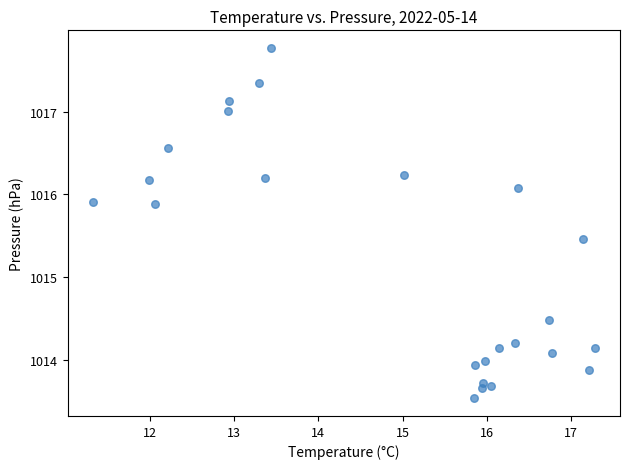

What is the range of Y values (max minus min)?

4.2